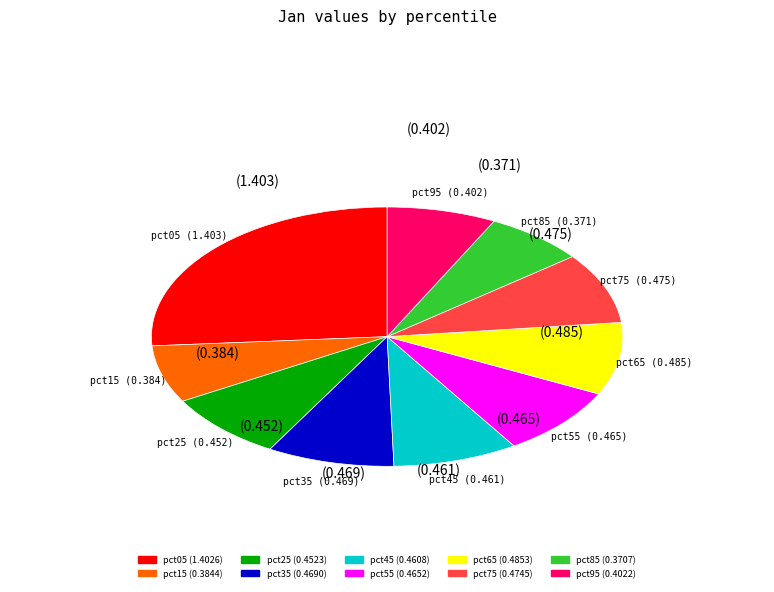

Which category has the biggest portion of the pie?

pct05